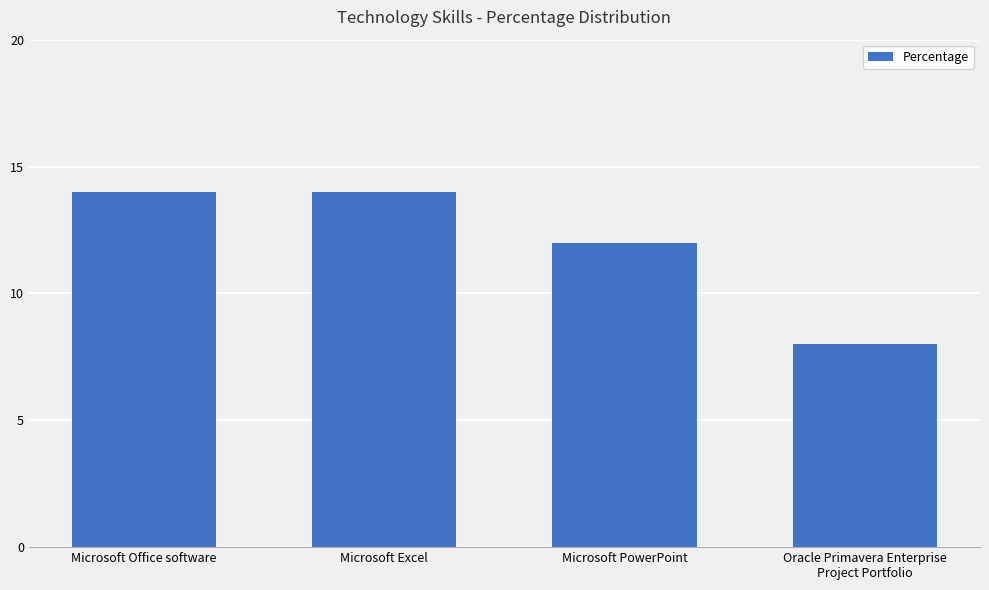

What is the smallest value displayed?

8